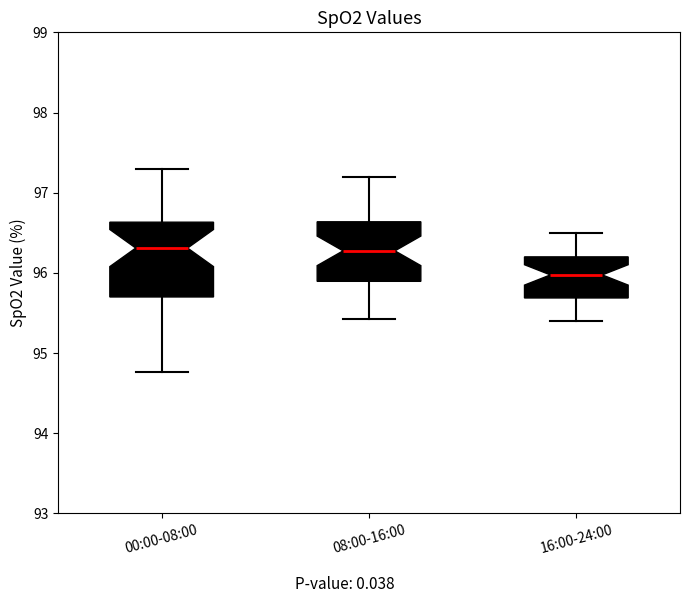

Which box has the lowest median line?

16:00-24:00